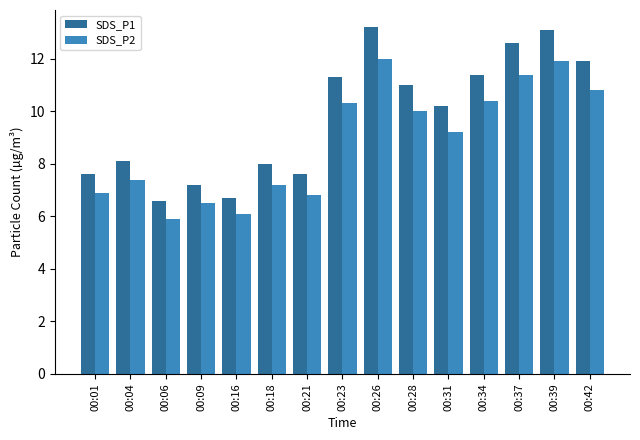

Between 00:28 and 00:39, which series saw the biggest shift?

SDS_P1